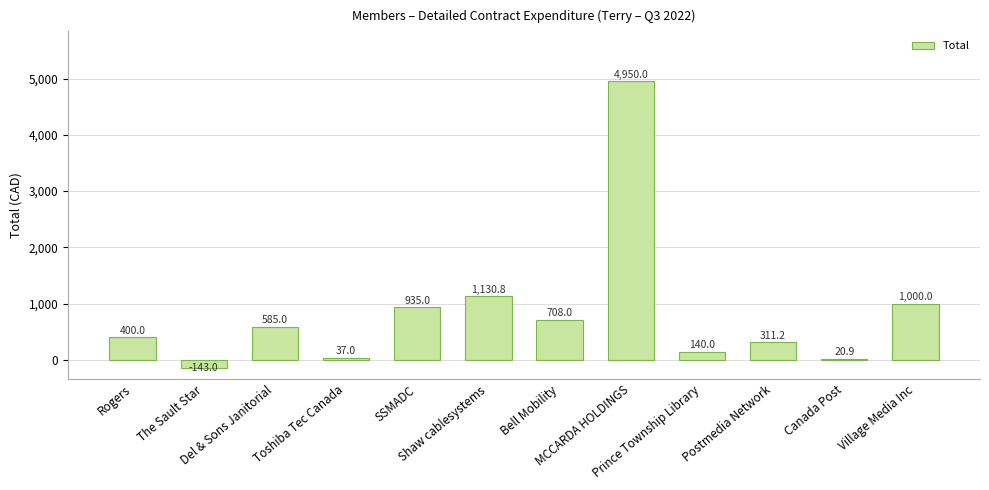

What is the difference between the maximum and minimum values?

5093.0